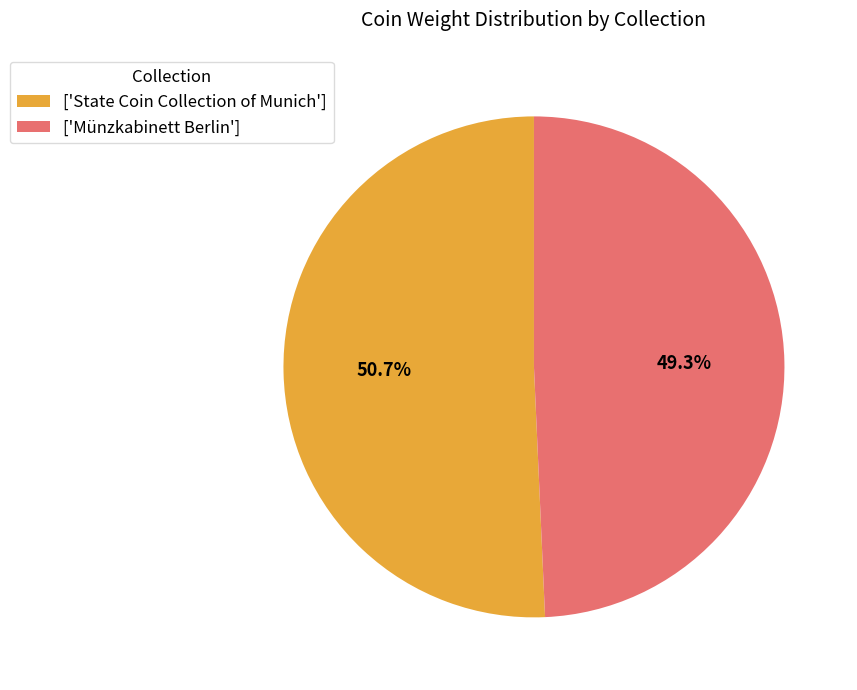

Which has a higher value, ['Münzkabinett Berlin'] or ['State Coin Collection of Munich']?

['State Coin Collection of Munich']